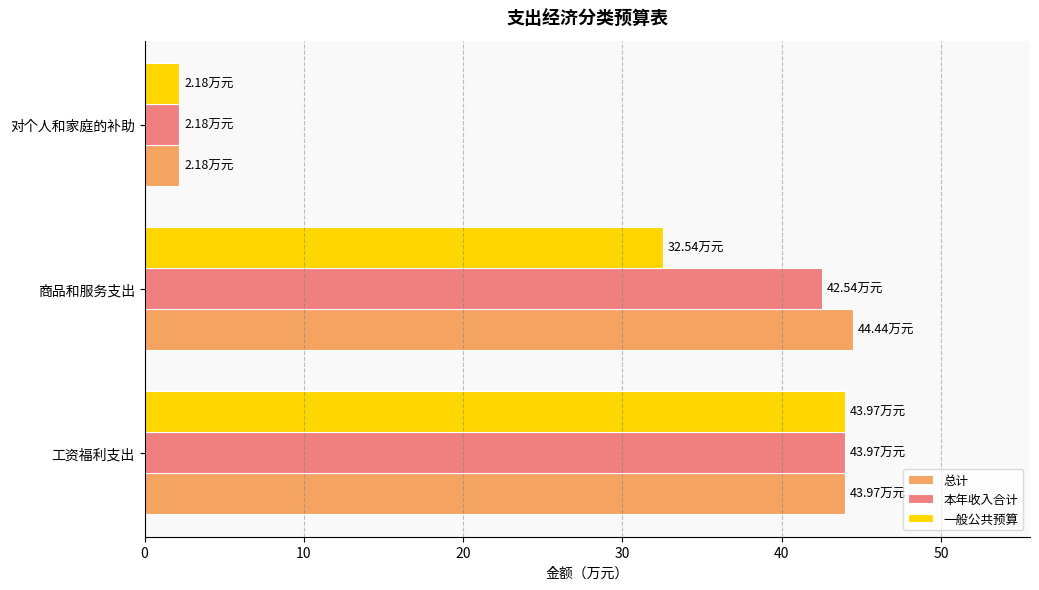

Between 工资福利支出 and 商品和服务支出, which series saw the biggest shift?

一般公共预算